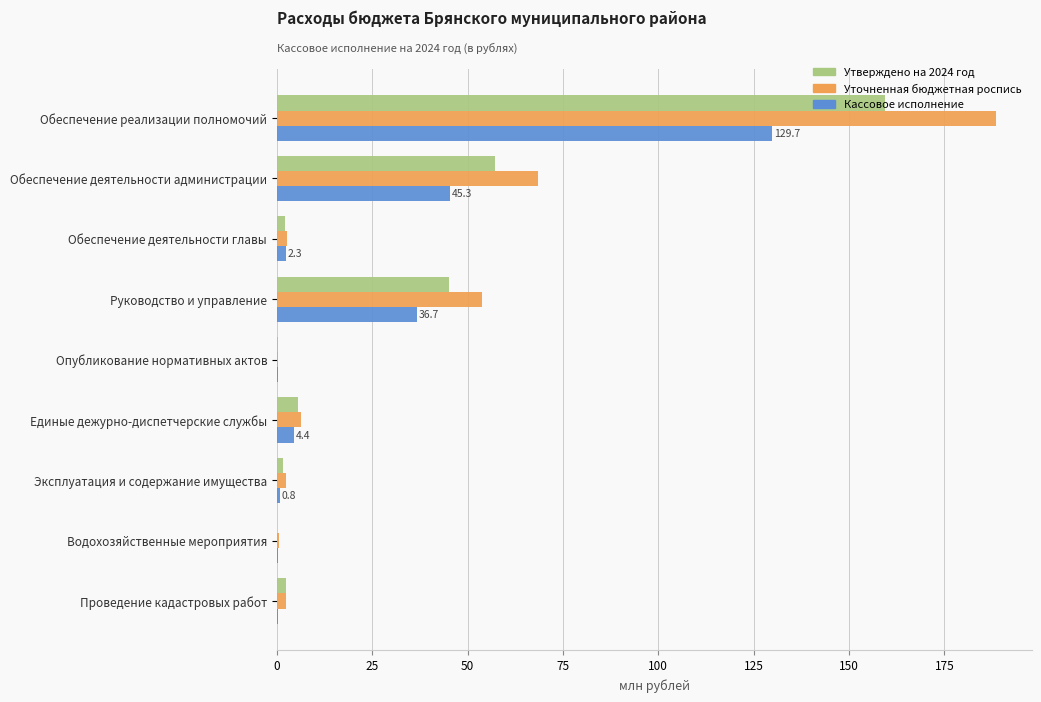

At which category is the sum across all series the highest?

Обеспечение реализации полномочий